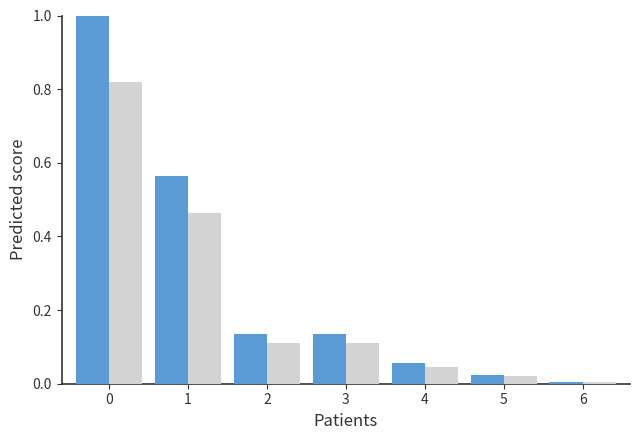

How many distinct data groups are displayed?

2